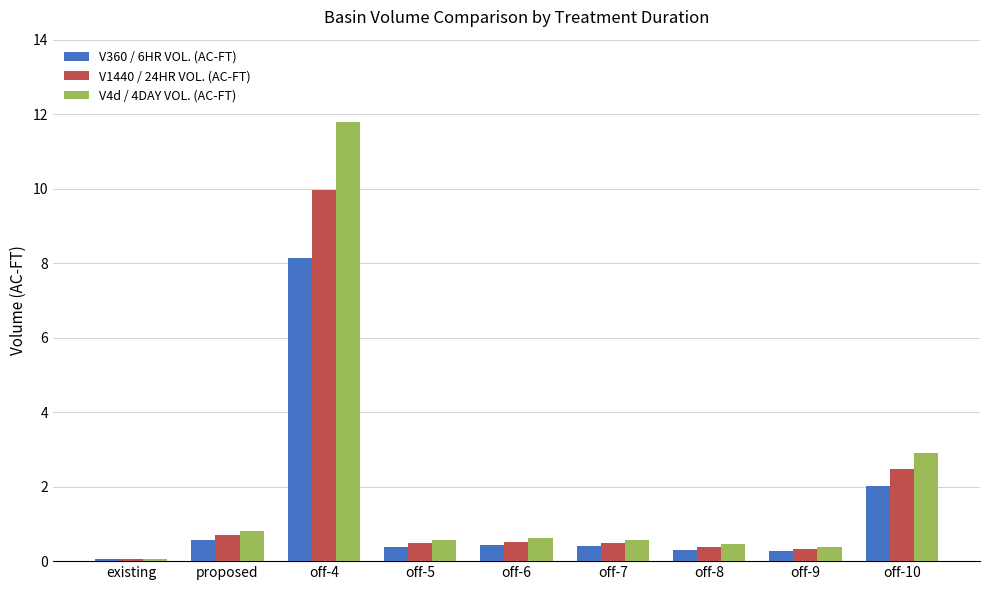

Where is V4d / 4DAY VOL. (AC-FT) nearest to the value 5?

off-10